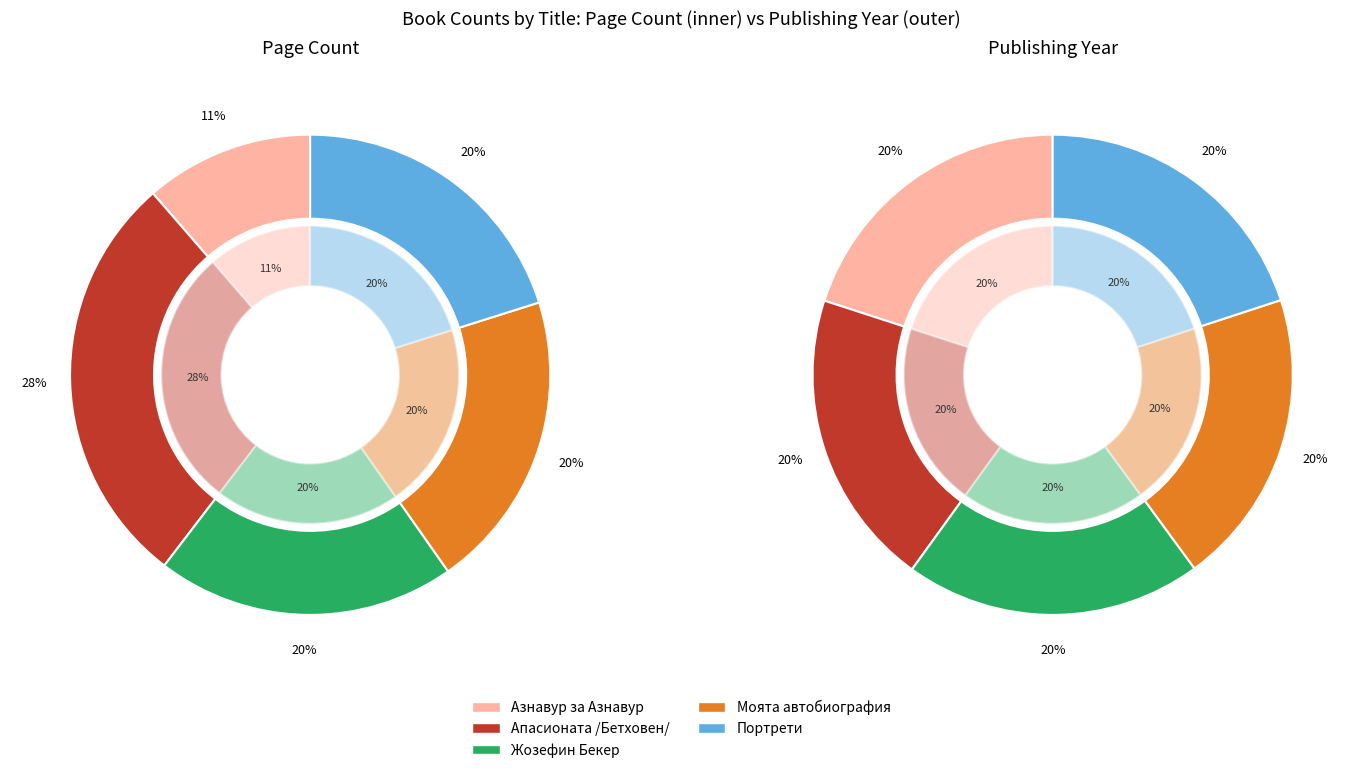

How many segments does this pie chart have?

5